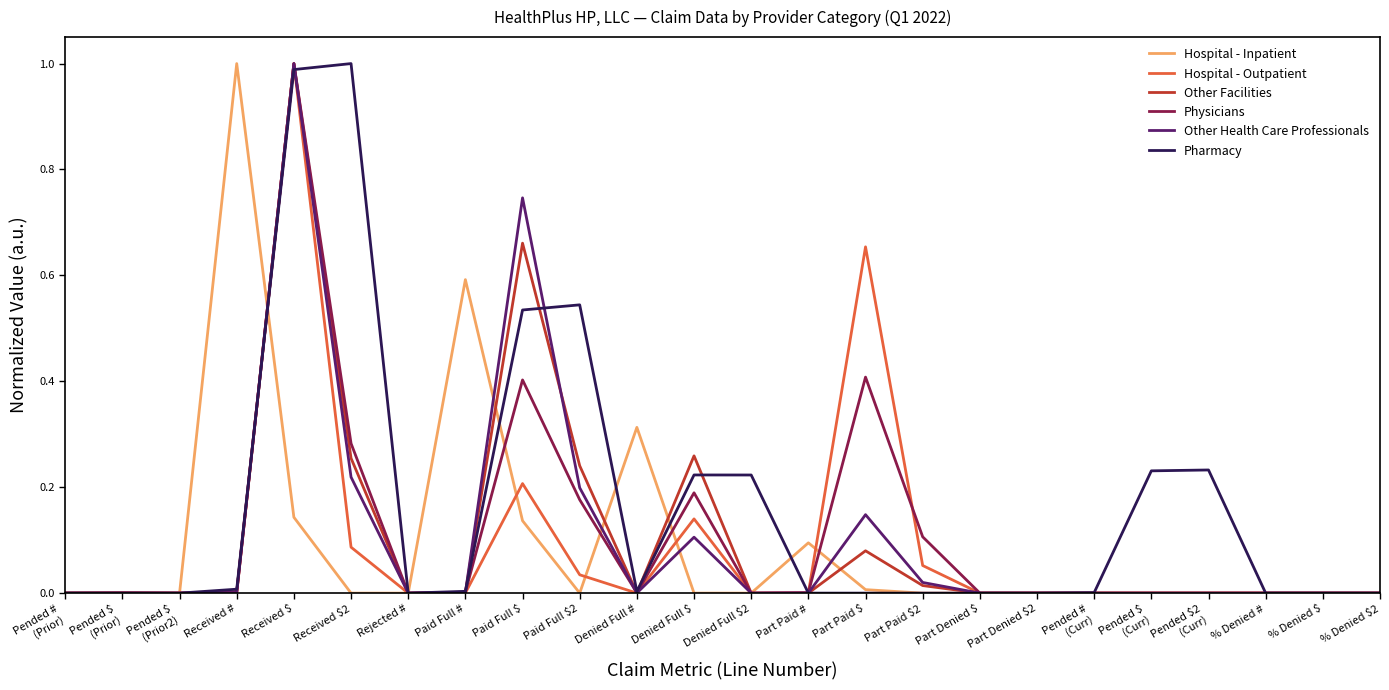

At which category is the sum across all series the highest?

Received $